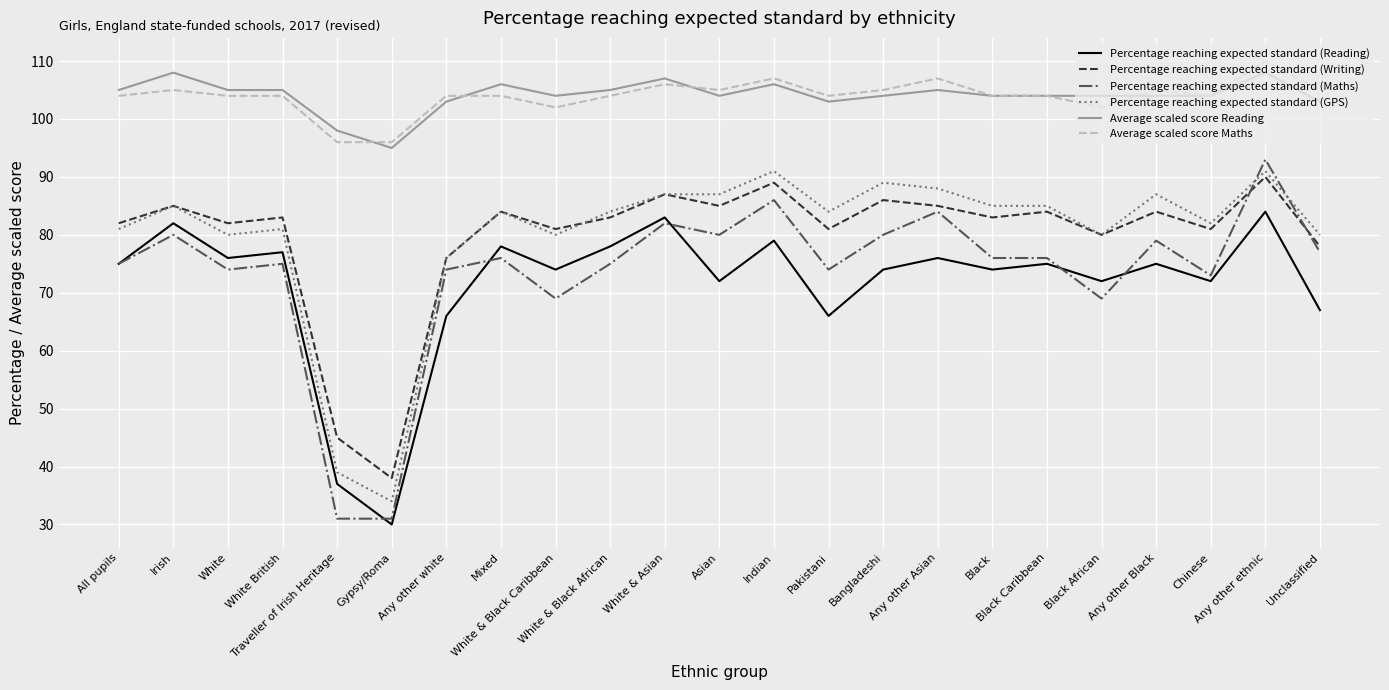

True or false: Percentage reaching expected standard (Maths) and Average scaled score Maths cross at least once.

False